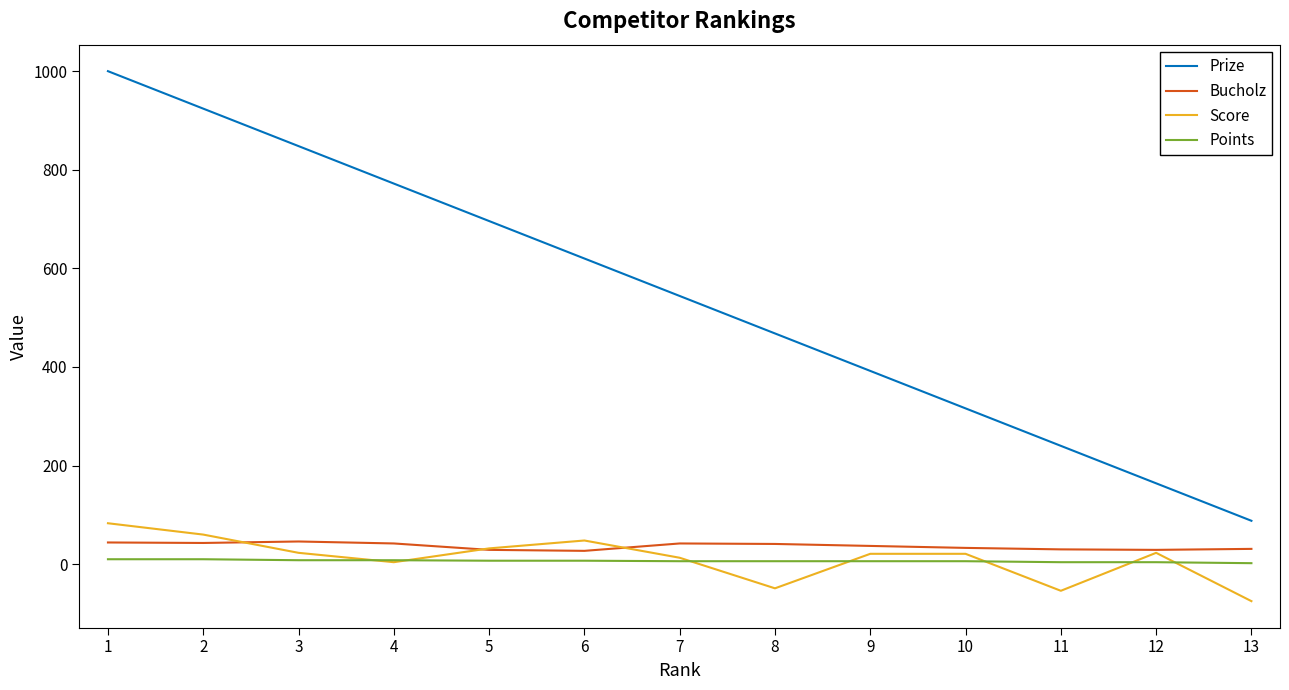

At which label is Prize closest to 544?

7